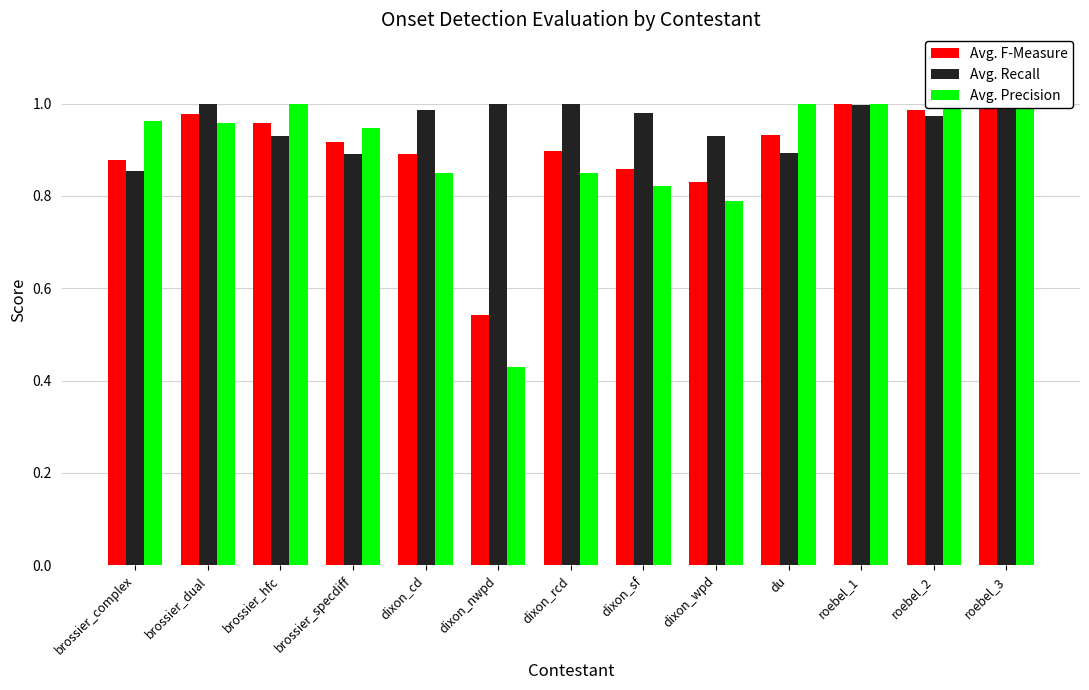

Which series changed the most between brossier_complex and dixon_sf?

Avg. Precision